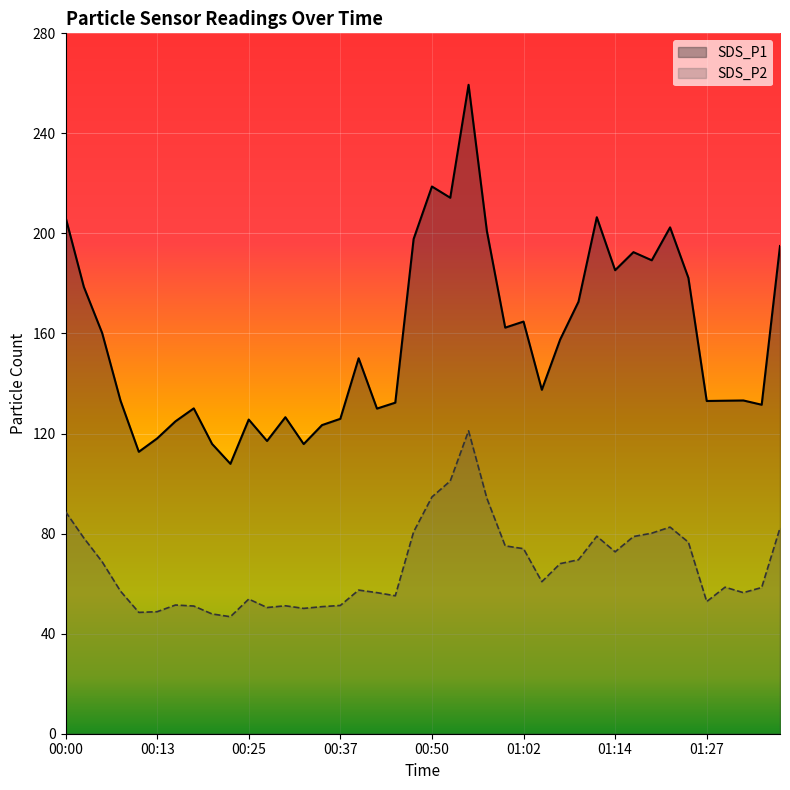

The value of SDS_P1 at 01:14 is 185.3. True or false?

True